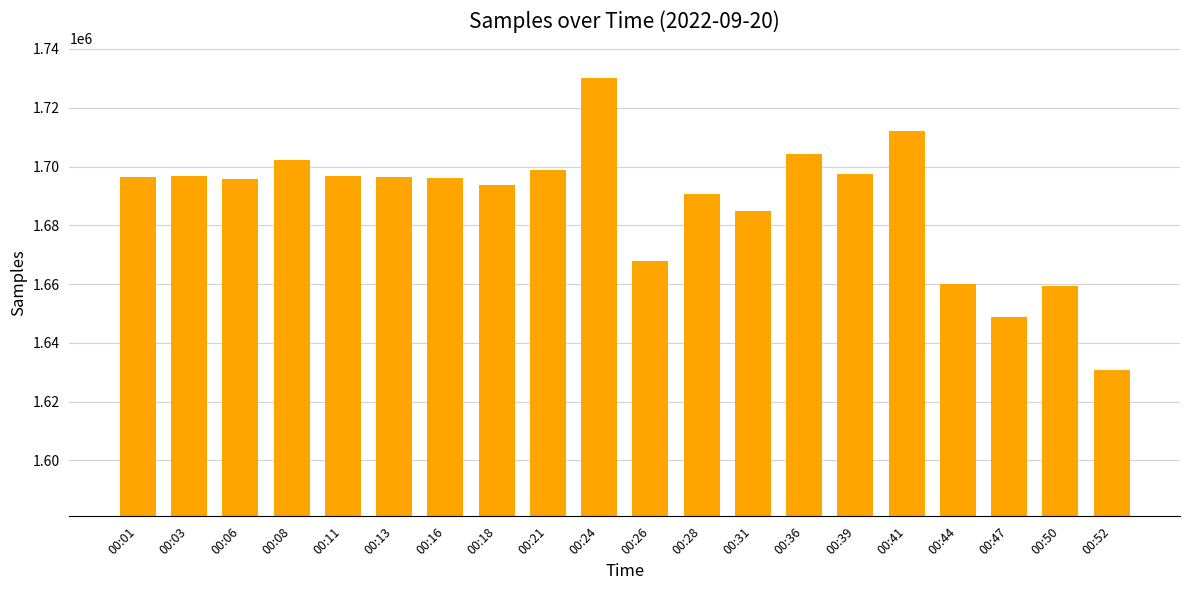

Is it true that the value at 00:13 is 1696501?

True